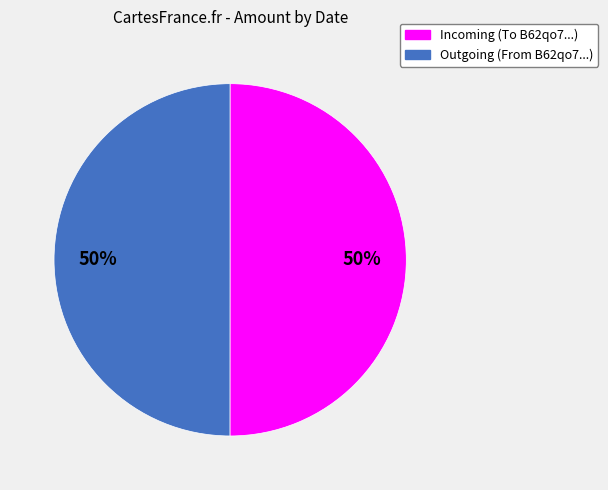

To the nearest percent, what is the difference between the largest and smallest slice percentages?

0%